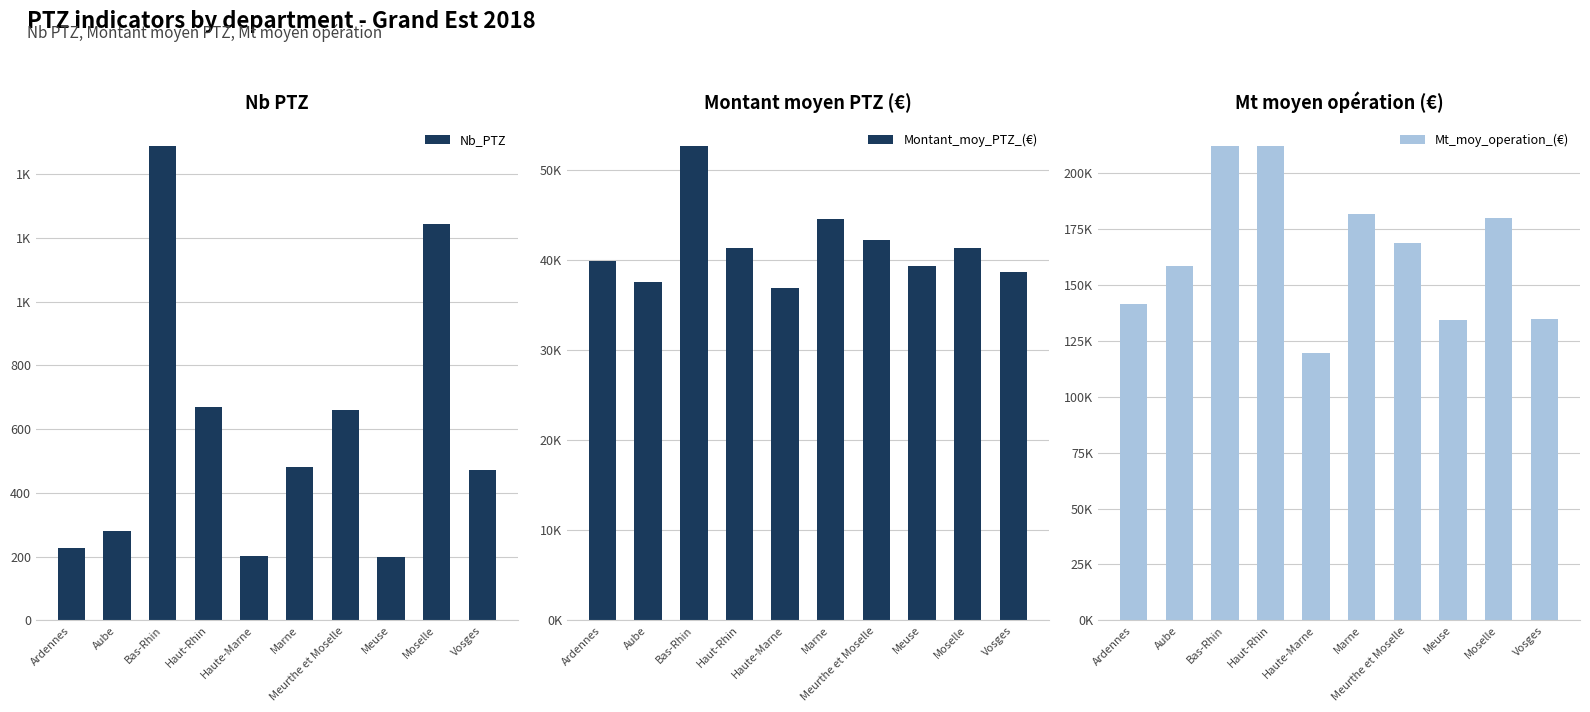

What is the lowest value of the Mt_moy_operation_(€) series?

119427